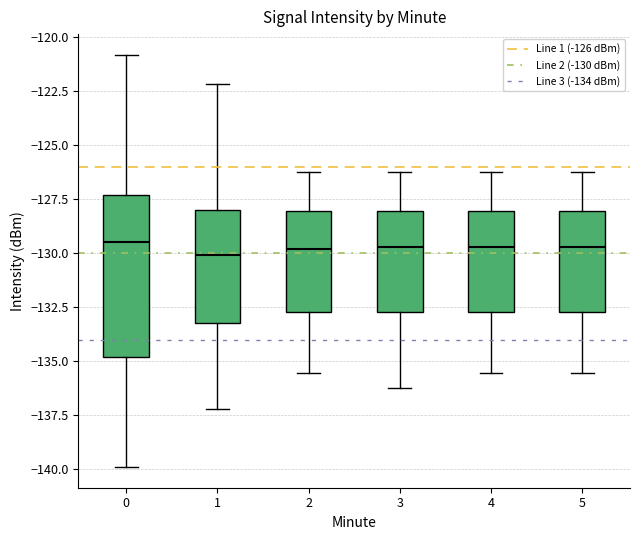

Reading left to right, transcribe this box plot: for each box, give where its median line is, the range the box spans, and where its two whiskers end, as read against the y-axis. The values are not printed on the chart, so give them approximately, as read against the axis.

0: median -129.5, box -135.0 to -127.5, whiskers -140.0 to -121.0
1: median -130.0, box -133.0 to -128.0, whiskers -137.0 to -122.0
2: median -130.0, box -132.5 to -128.0, whiskers -135.5 to -126.0
3: median -129.5, box -132.5 to -128.0, whiskers -136.0 to -126.0
4: median -129.5, box -132.5 to -128.0, whiskers -135.5 to -126.0
5: median -129.5, box -132.5 to -128.0, whiskers -135.5 to -126.0